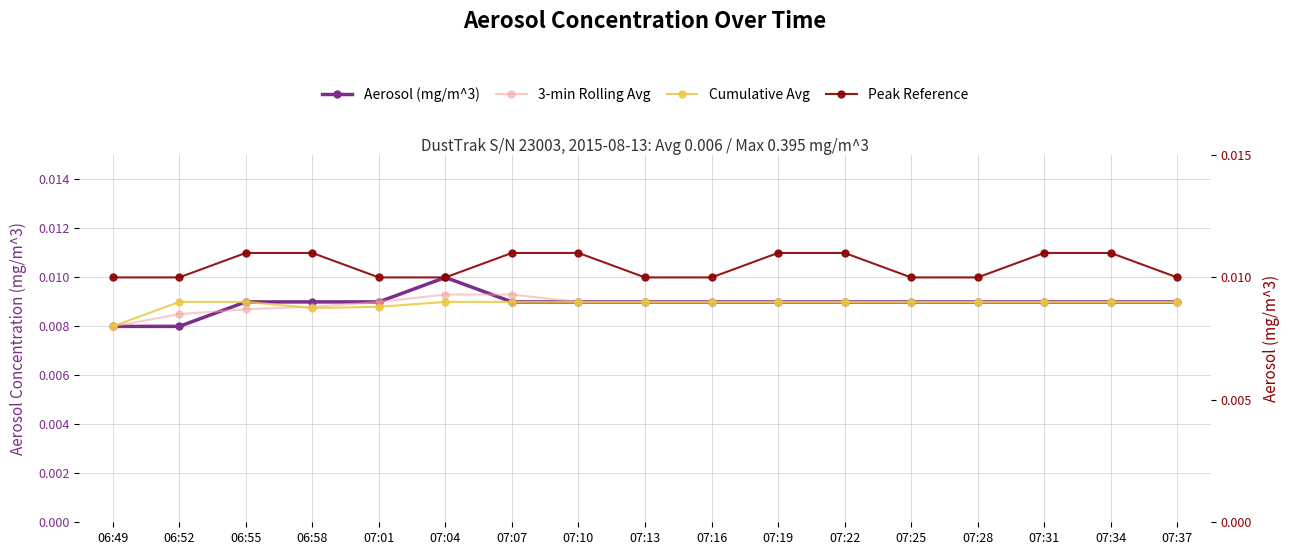

What is the sum of all Aerosol (mg/m^3) values?

0.2